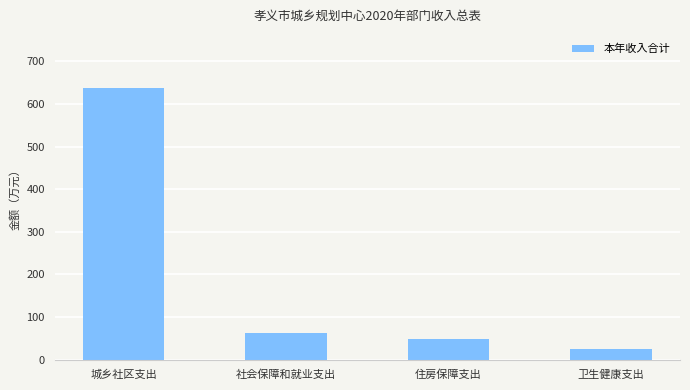

Reading left to right, transcribe all the data shown in this chart.

城乡社区支出=637.2	社会保障和就业支出=63.7	住房保障支出=47.7	卫生健康支出=25.9